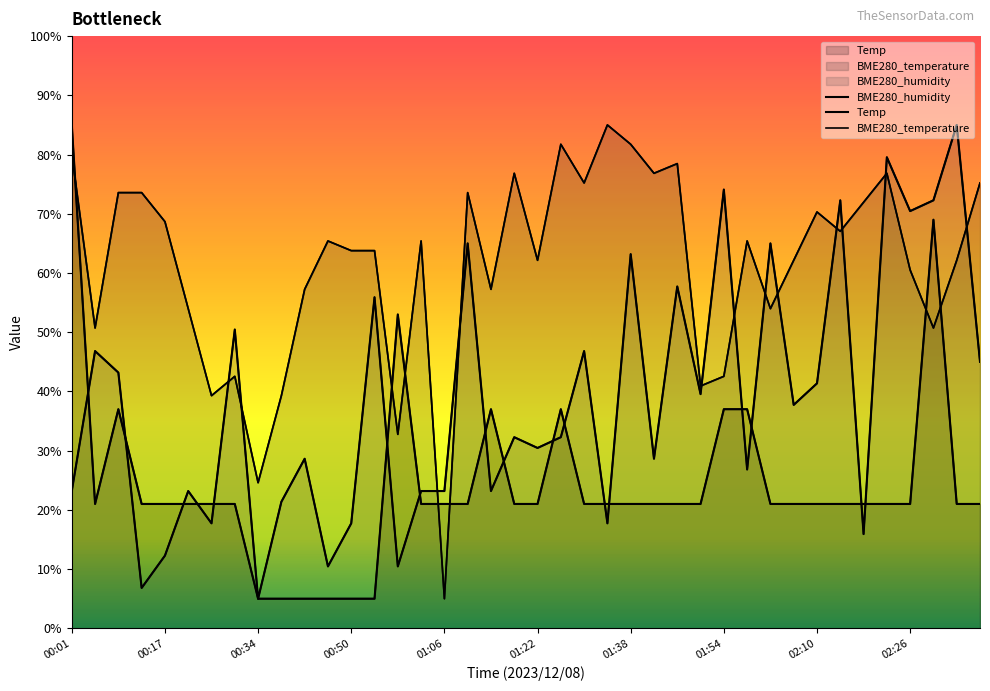

How many data points in Temp are above 21?

34